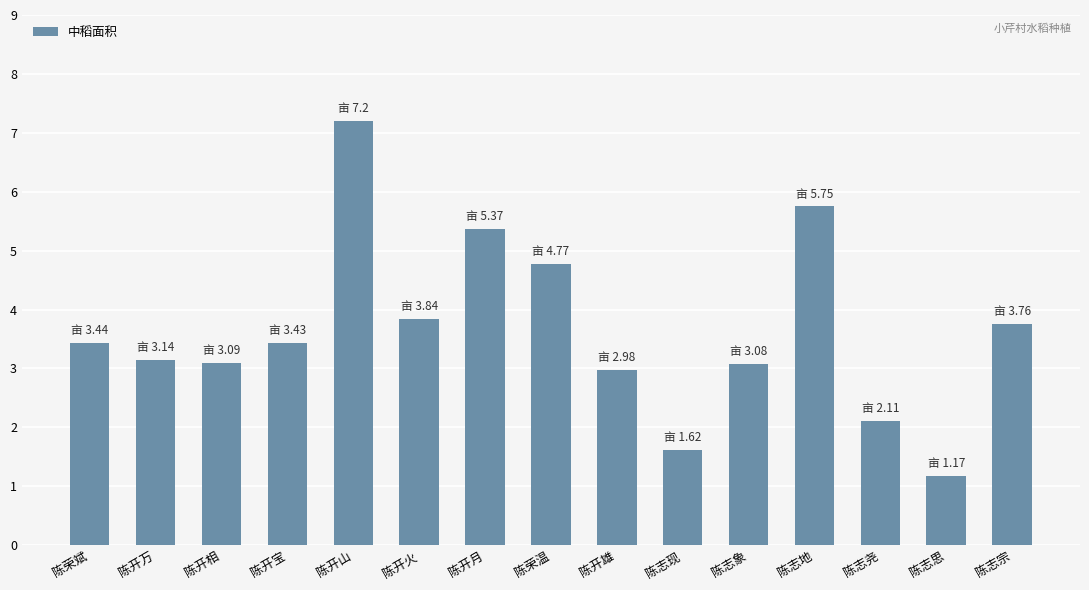

What is the greatest value displayed?

7.2